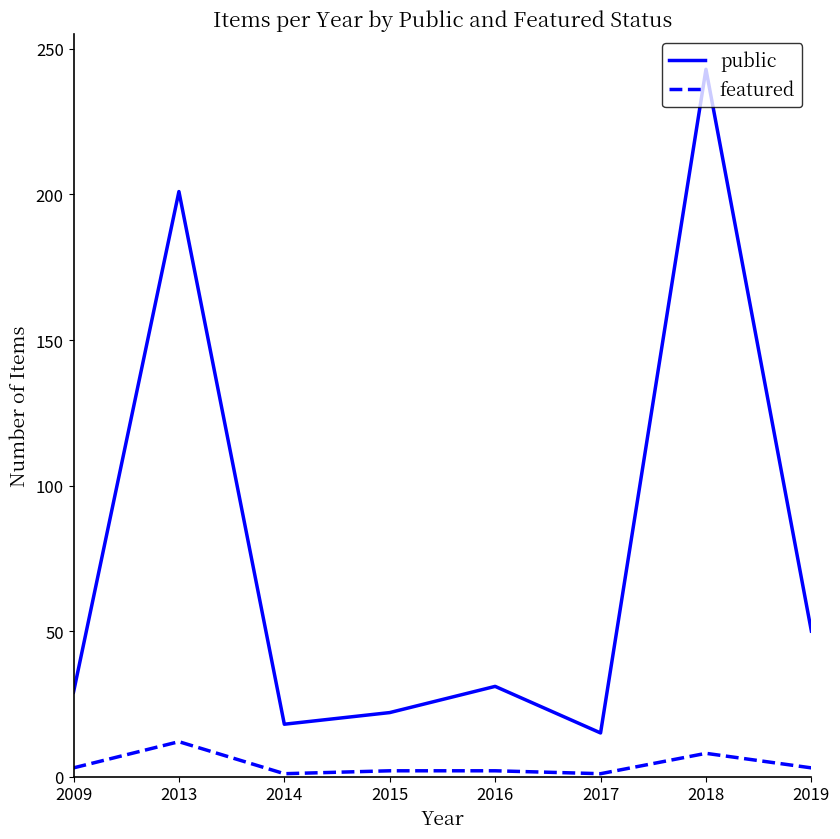

What is the lowest value of the public series?

15